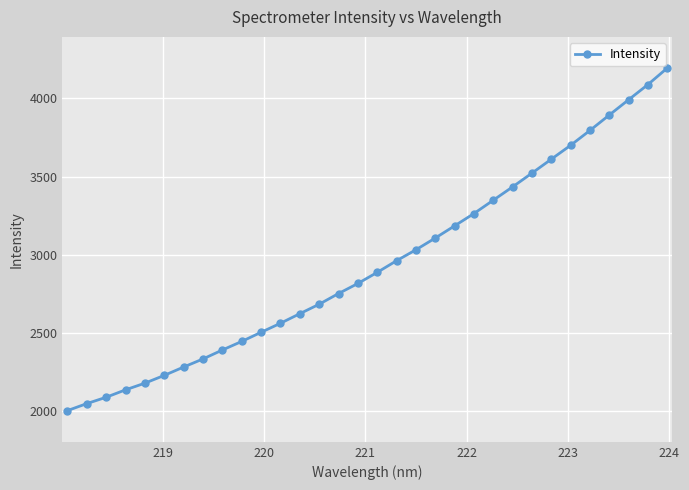

What is the difference between the maximum and second lowest values?

2146.4